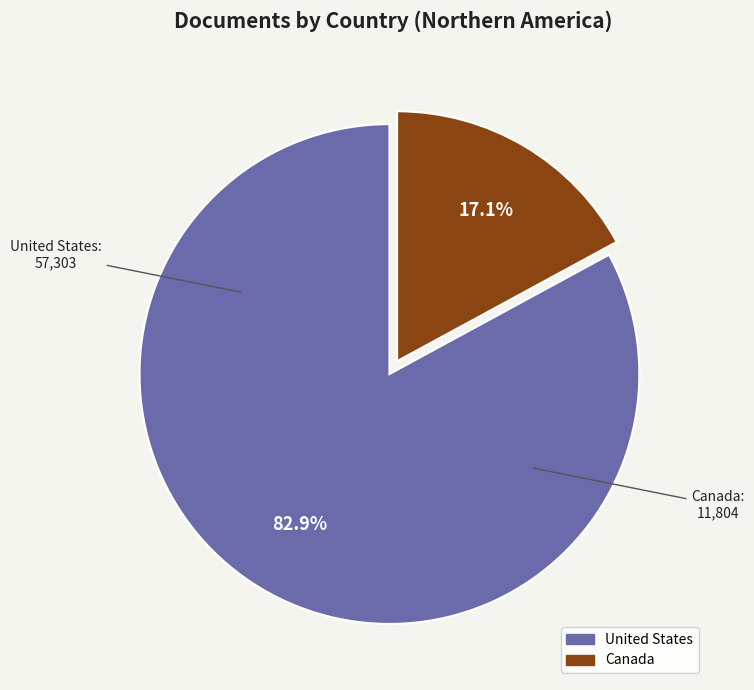

How many segments does this pie chart have?

2